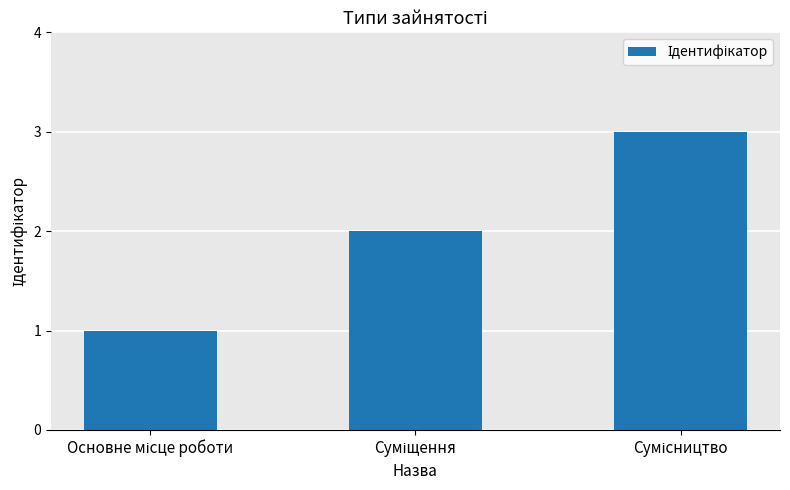

What is the maximum value shown in the chart?

3